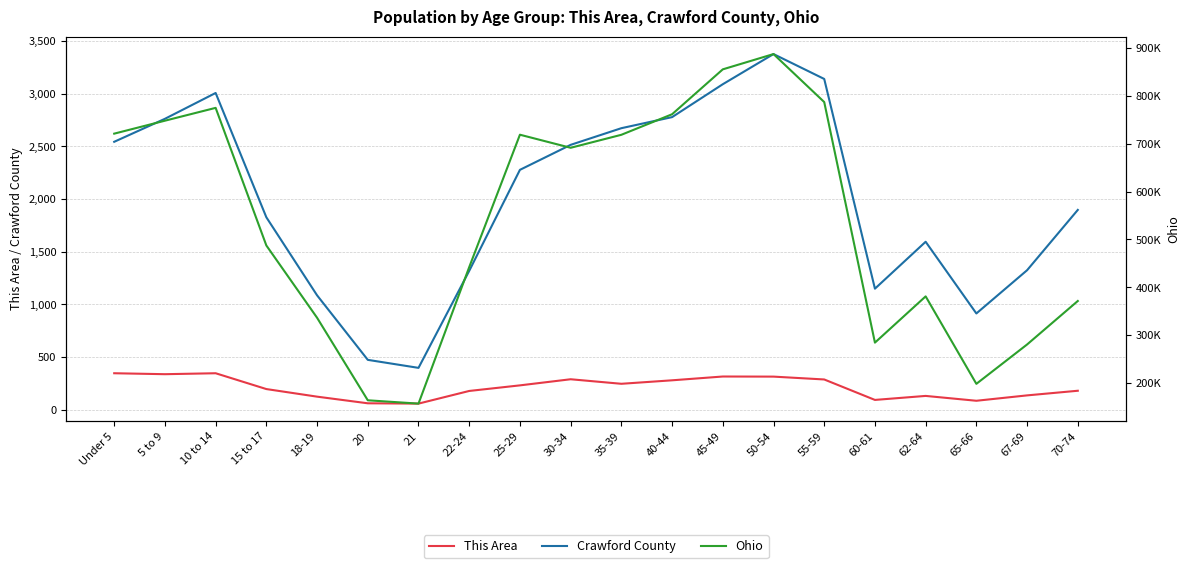

At which category is the sum across all series the highest?

50-54